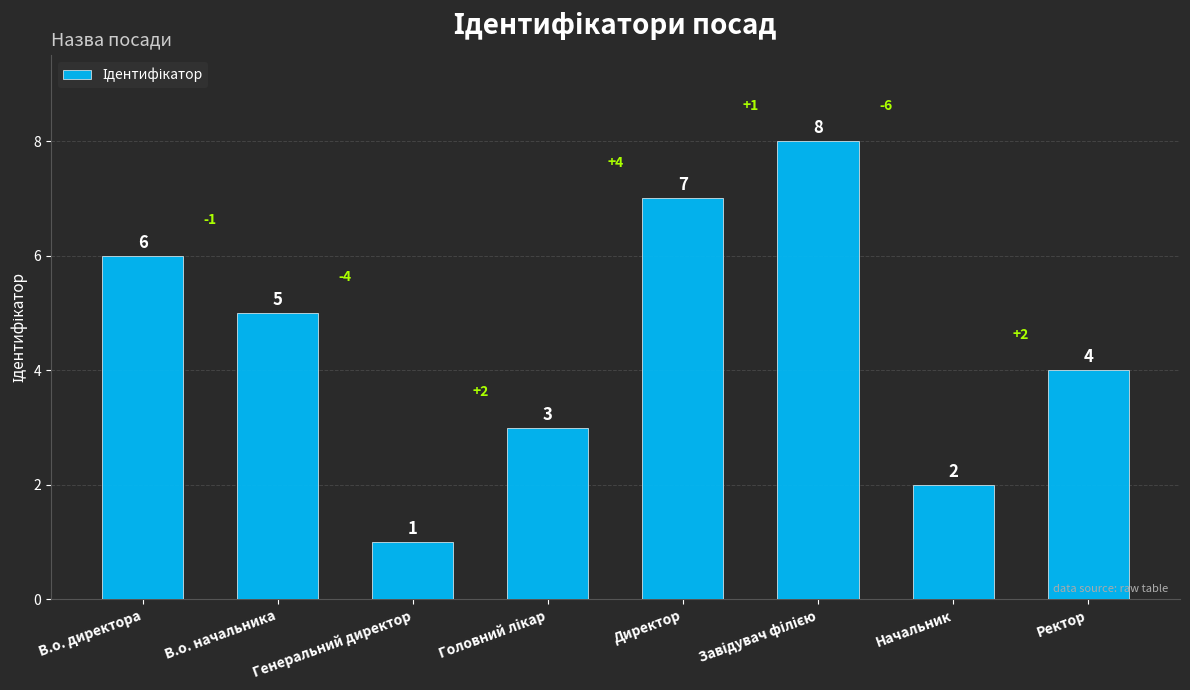

Which has a higher value, В.о. директора or Директор?

Директор